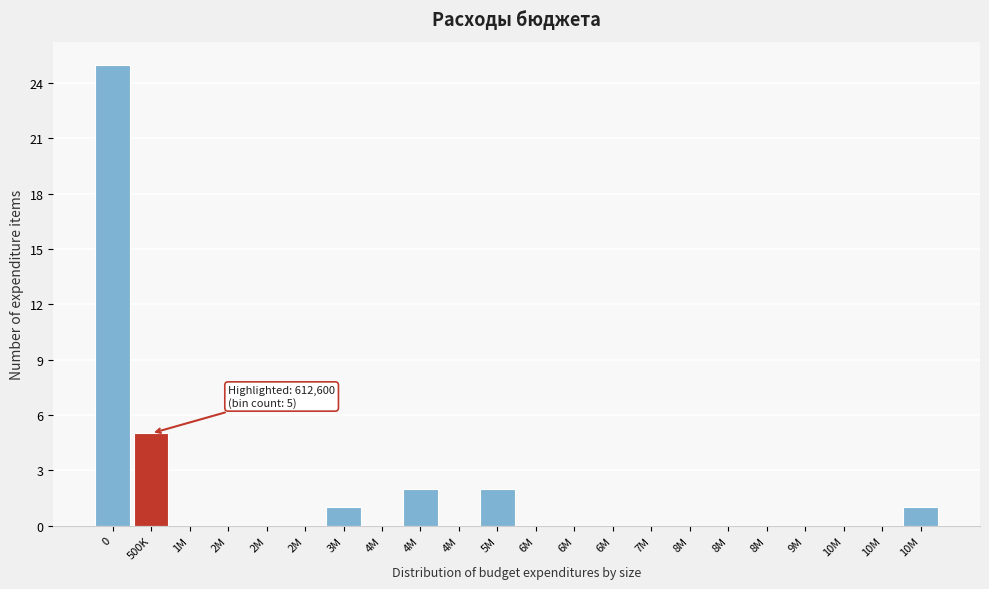

Count the number of data series in this chart.

1